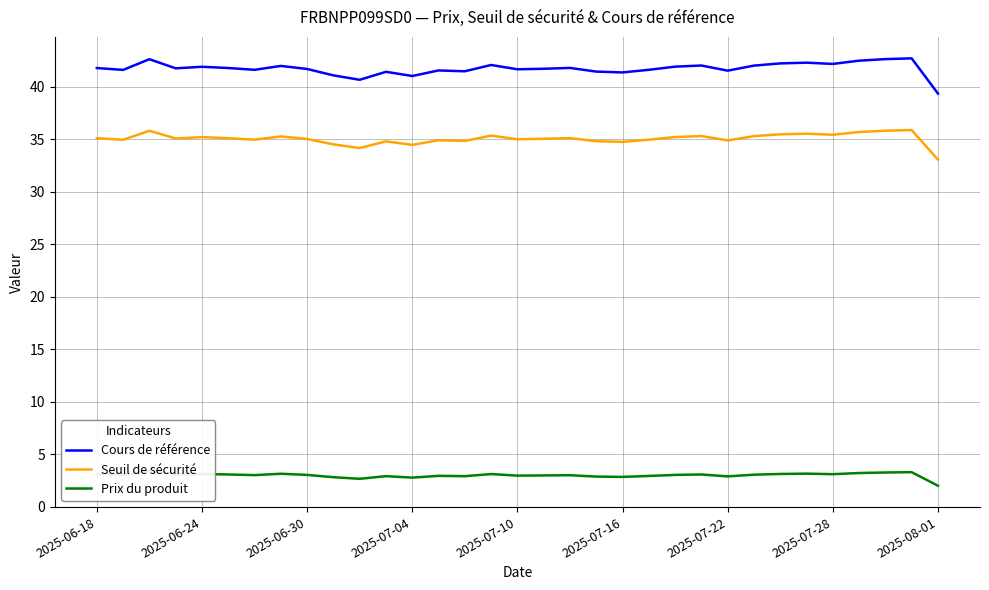

True or false: Seuil de sécurité and Cours de référence intersect in this chart.

False